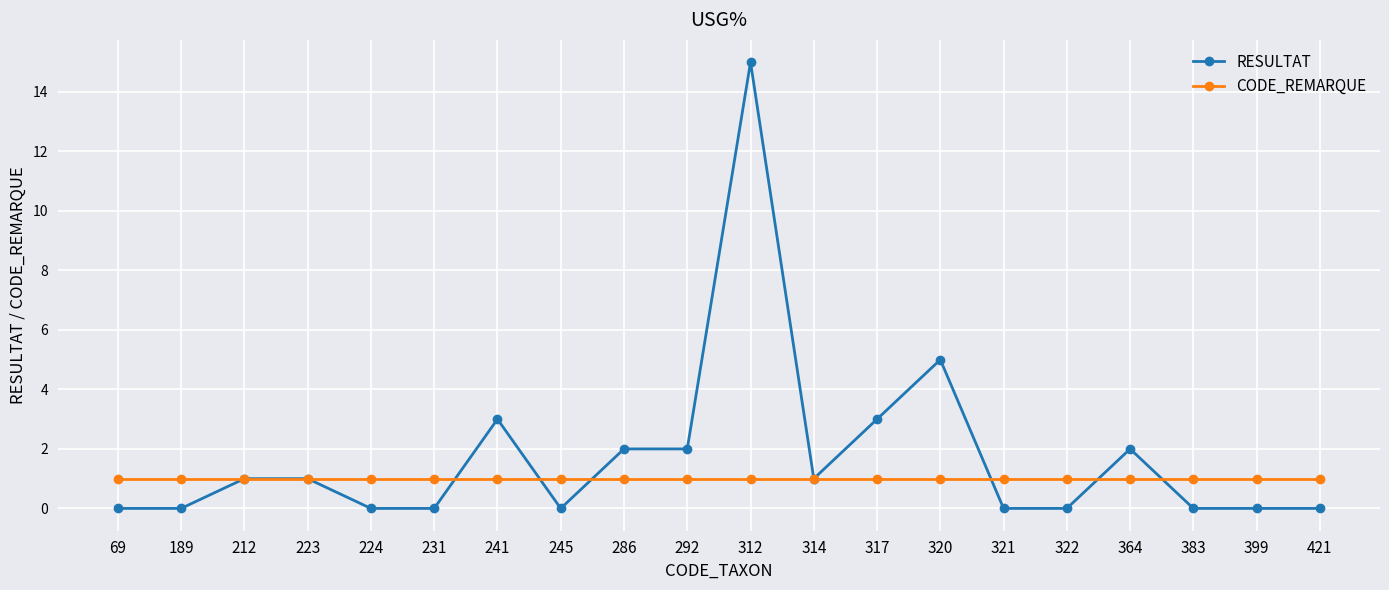

How many data points does each series have?

20